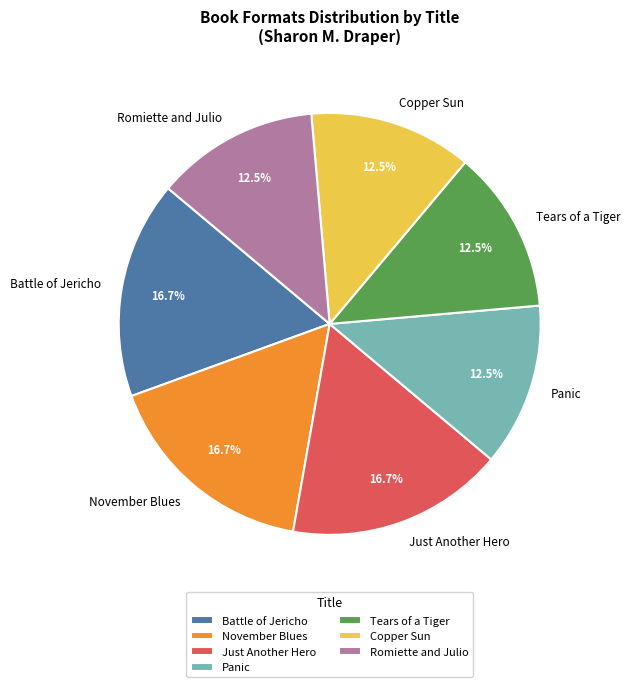

Is Romiette and Julio the majority of the pie?

No